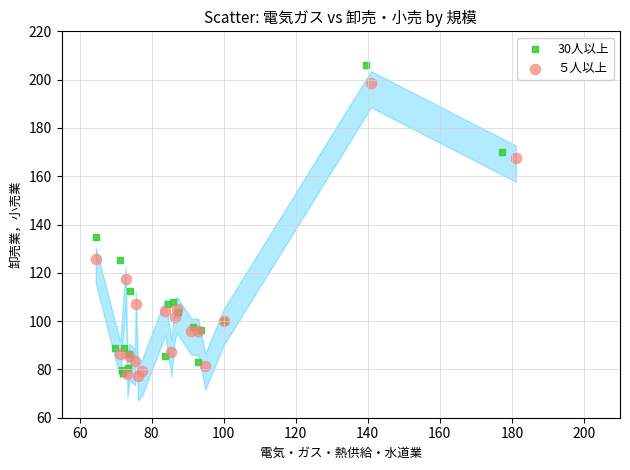

Which series contains the lowest Y value?

５人以上